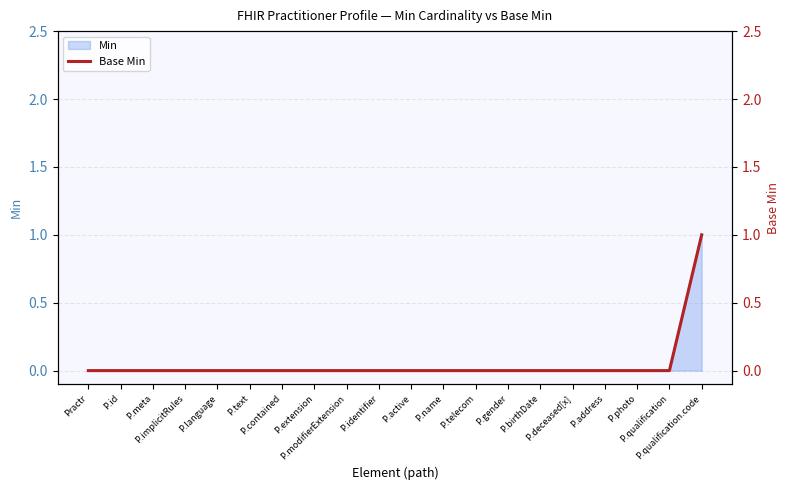

What is the difference between the maximum and second lowest values?

1